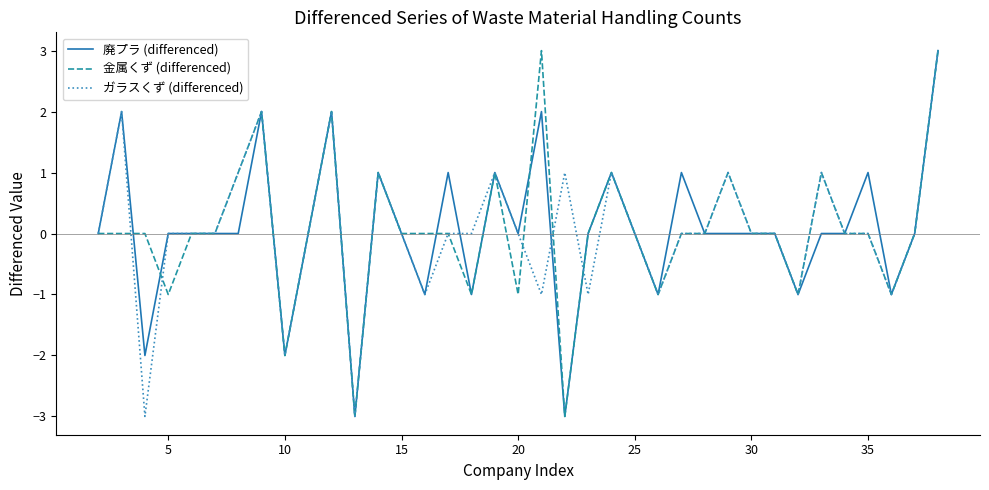

What is the maximum value shown in the chart?

3